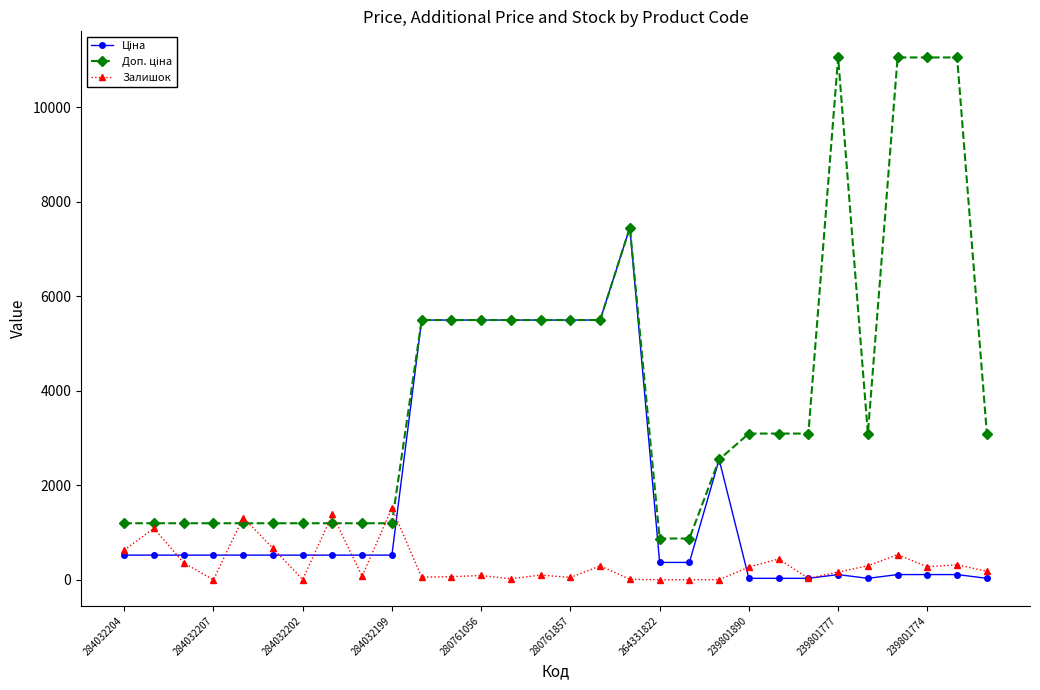

At how many categories does at least one series exceed 101?

30